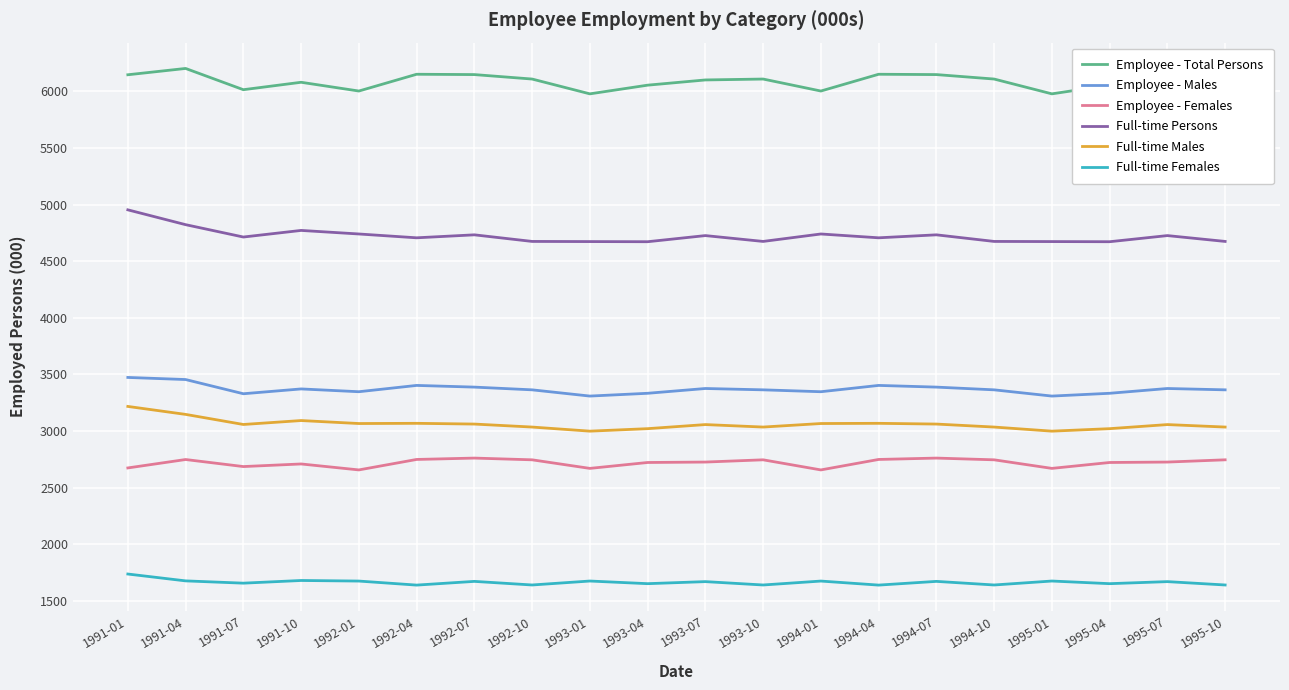

Rank the series at 1994-04 from lowest to highest value.

Full-time Females, Employee - Females, Full-time Males, Employee - Males, Full-time Persons, Employee - Total Persons